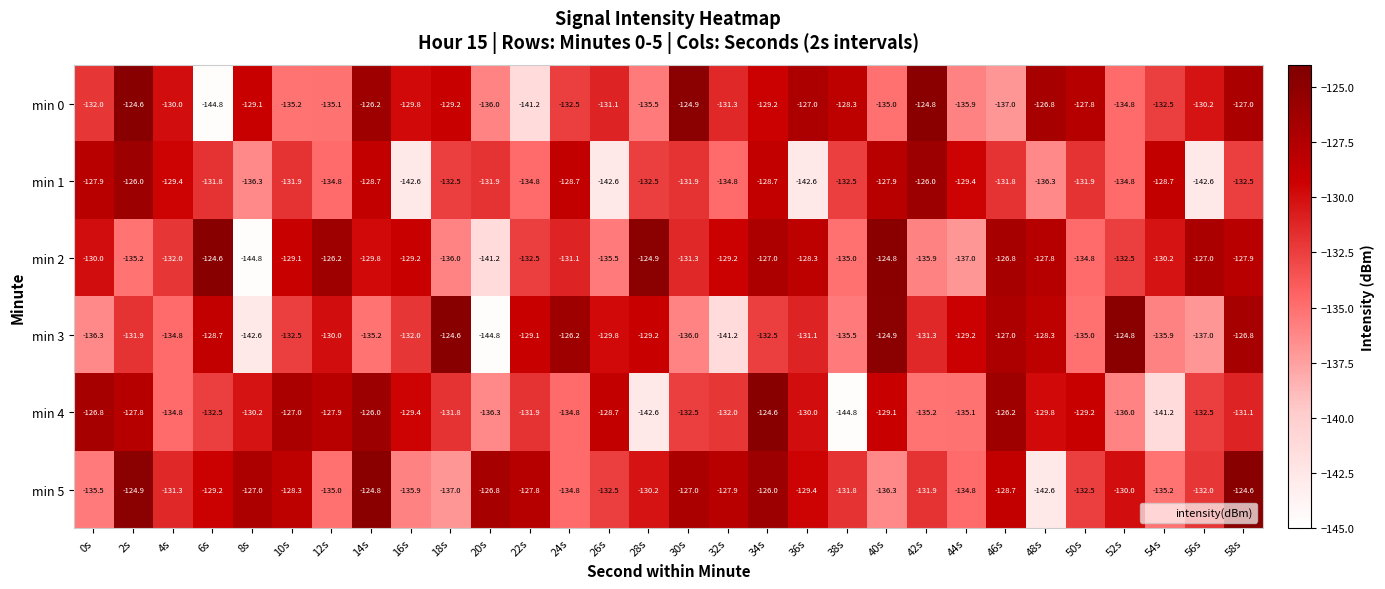

Read the min 5 value at 38s.

-131.8